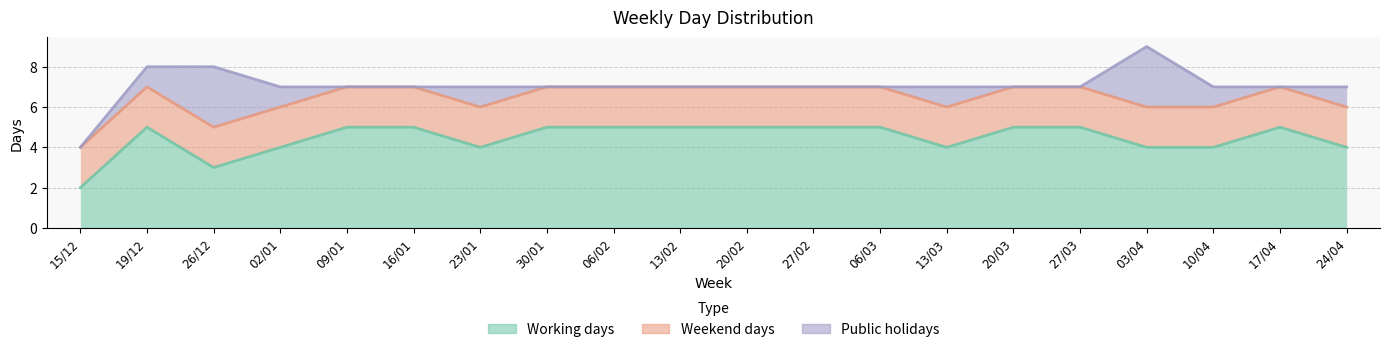

True or false: Weekend days and Working days intersect in this chart.

False